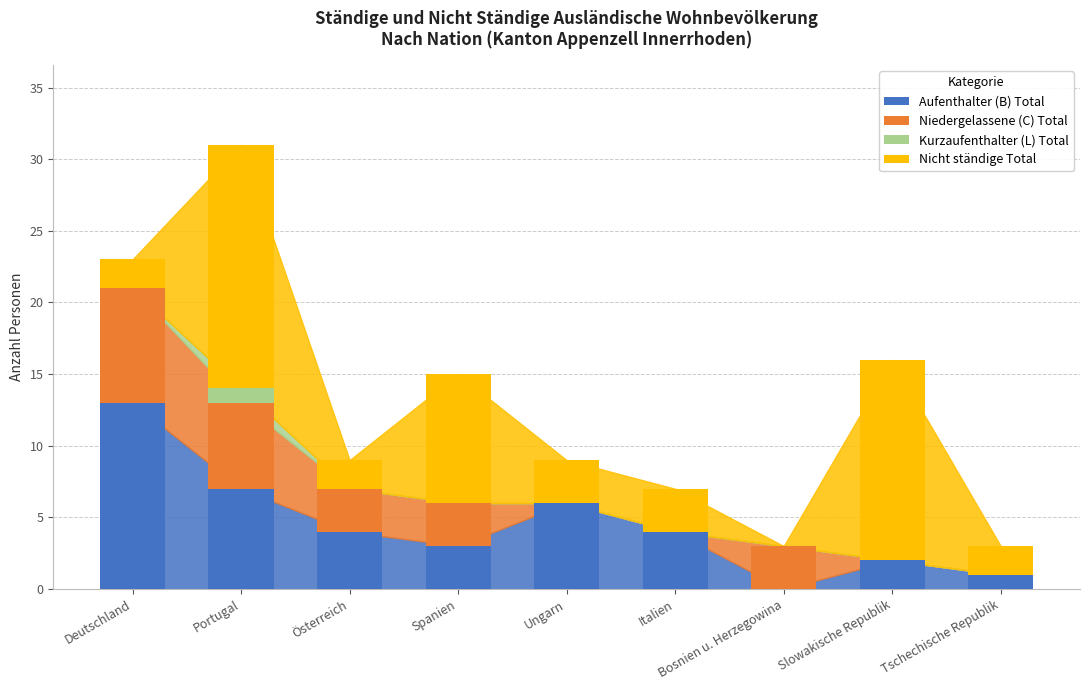

Which category has the highest value in the Aufenthalter (B) Total series?

Deutschland